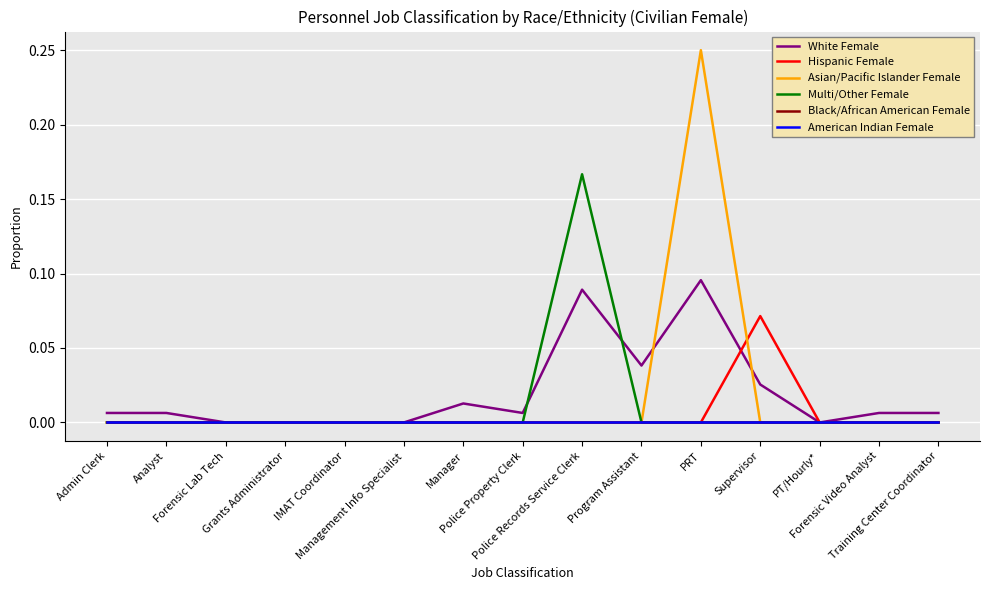

Reading right to left, extract all data points from this chart.

White Female: Training Center Coordinator=0.0	Forensic Video Analyst=0.0	PT/Hourly*=0.0	Supervisor=0.0	PRT=0.1	Program Assistant=0.0	Police Records Service Clerk=0.1	Police Property Clerk=0.0	Manager=0.0	Management Info Specialist=0.0	IMAT Coordinator=0.0	Grants Administrator=0.0	Forensic Lab Tech=0.0	Analyst=0.0	Admin Clerk=0.0
Hispanic Female: Training Center Coordinator=0.0	Forensic Video Analyst=0.0	PT/Hourly*=0.0	Supervisor=0.1	PRT=0.0	Program Assistant=0.0	Police Records Service Clerk=0.0	Police Property Clerk=0.0	Manager=0.0	Management Info Specialist=0.0	IMAT Coordinator=0.0	Grants Administrator=0.0	Forensic Lab Tech=0.0	Analyst=0.0	Admin Clerk=0.0
Asian/Pacific Islander Female: Training Center Coordinator=0.0	Forensic Video Analyst=0.0	PT/Hourly*=0.0	Supervisor=0.0	PRT=0.2	Program Assistant=0.0	Police Records Service Clerk=0.0	Police Property Clerk=0.0	Manager=0.0	Management Info Specialist=0.0	IMAT Coordinator=0.0	Grants Administrator=0.0	Forensic Lab Tech=0.0	Analyst=0.0	Admin Clerk=0.0
Multi/Other Female: Training Center Coordinator=0.0	Forensic Video Analyst=0.0	PT/Hourly*=0.0	Supervisor=0.0	PRT=0.0	Program Assistant=0.0	Police Records Service Clerk=0.2	Police Property Clerk=0.0	Manager=0.0	Management Info Specialist=0.0	IMAT Coordinator=0.0	Grants Administrator=0.0	Forensic Lab Tech=0.0	Analyst=0.0	Admin Clerk=0.0
Black/African American Female: Training Center Coordinator=0.0	Forensic Video Analyst=0.0	PT/Hourly*=0.0	Supervisor=0.0	PRT=0.0	Program Assistant=0.0	Police Records Service Clerk=0.0	Police Property Clerk=0.0	Manager=0.0	Management Info Specialist=0.0	IMAT Coordinator=0.0	Grants Administrator=0.0	Forensic Lab Tech=0.0	Analyst=0.0	Admin Clerk=0.0
American Indian Female: Training Center Coordinator=0.0	Forensic Video Analyst=0.0	PT/Hourly*=0.0	Supervisor=0.0	PRT=0.0	Program Assistant=0.0	Police Records Service Clerk=0.0	Police Property Clerk=0.0	Manager=0.0	Management Info Specialist=0.0	IMAT Coordinator=0.0	Grants Administrator=0.0	Forensic Lab Tech=0.0	Analyst=0.0	Admin Clerk=0.0